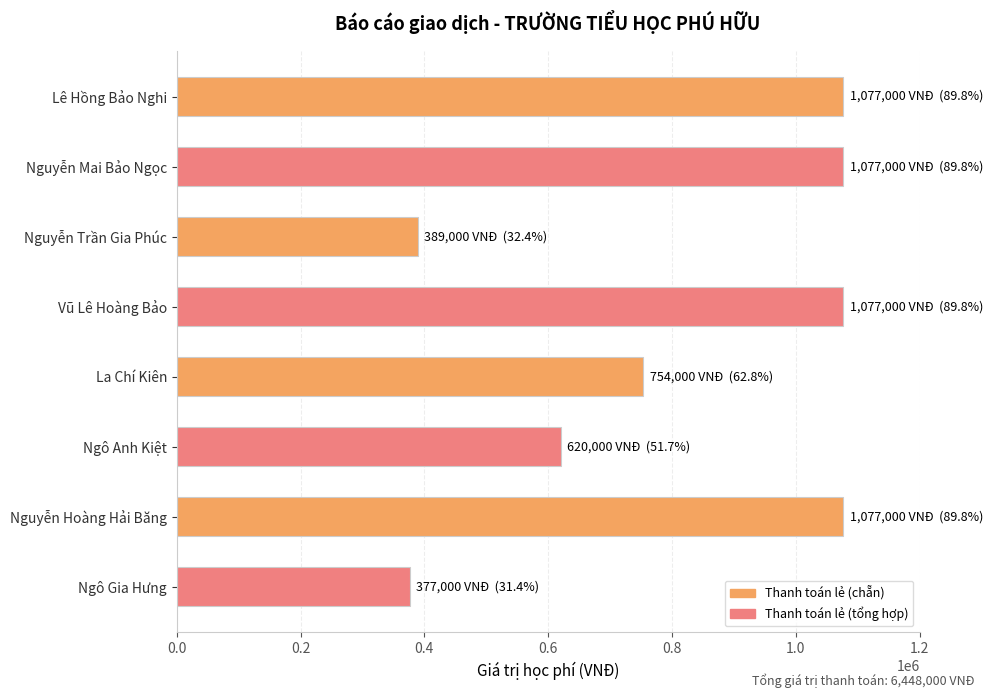

Reading top to bottom, what are all the values shown in this chart?

1077000	1077000	389000	1077000	754000	620000	1077000	377000